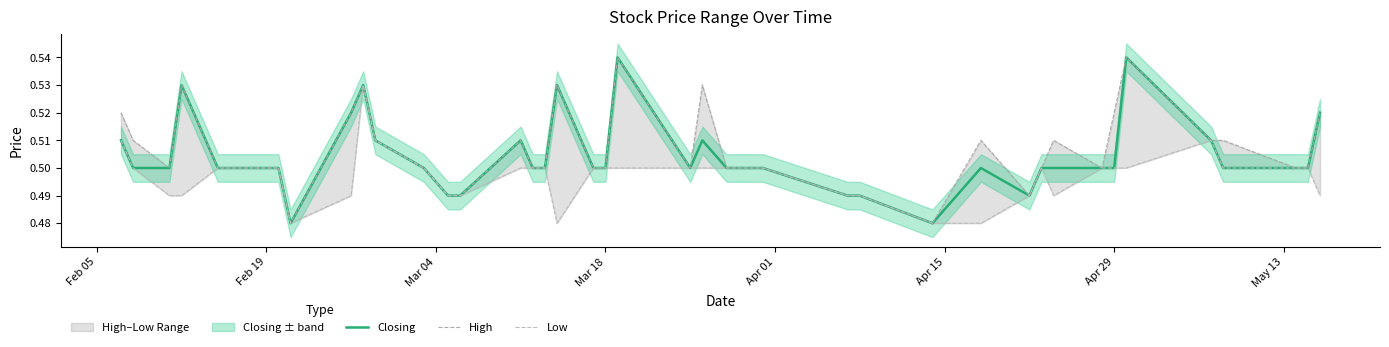

What are all the series names shown in the legend?

Closing, High, Low